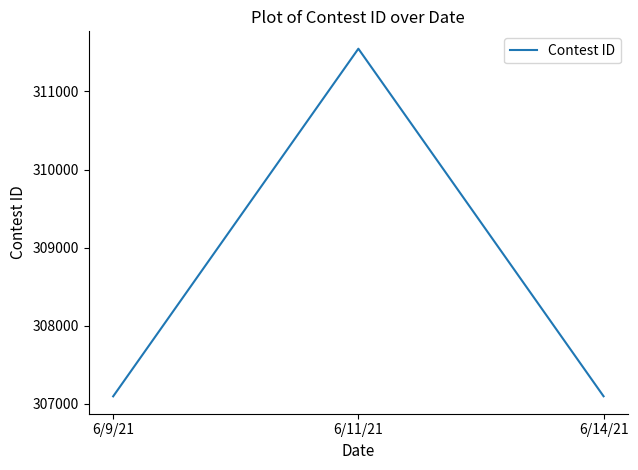

Approximately how many times larger is the value at 6/14/21 compared to 6/11/21?

1.0